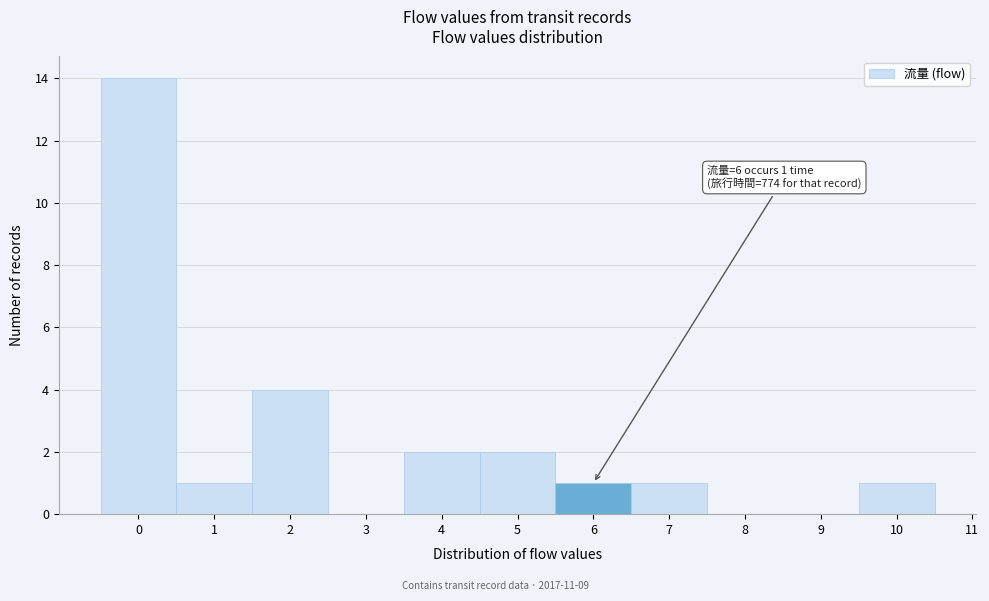

Which range on the x-axis has the tallest bar?

-0.5 to 0.5